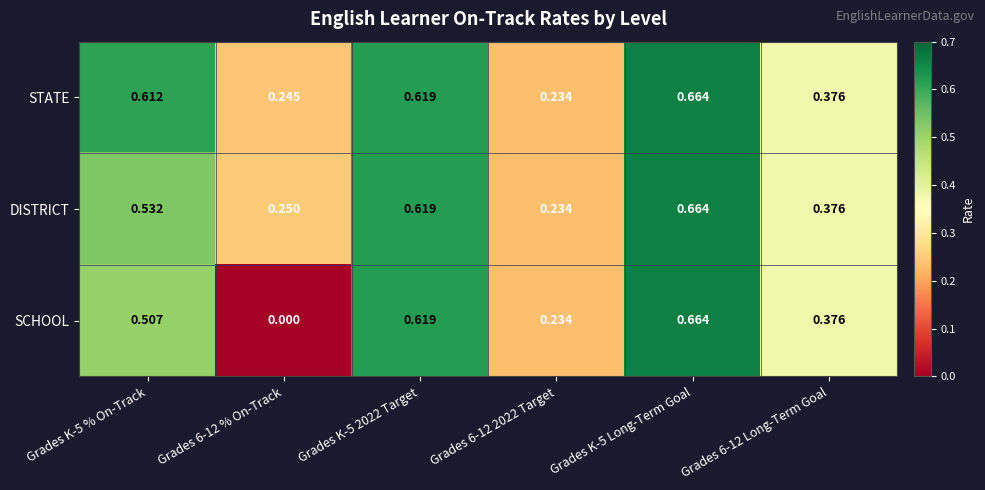

Which category has the highest value across all series?

Grades K-5 Long-Term Goal